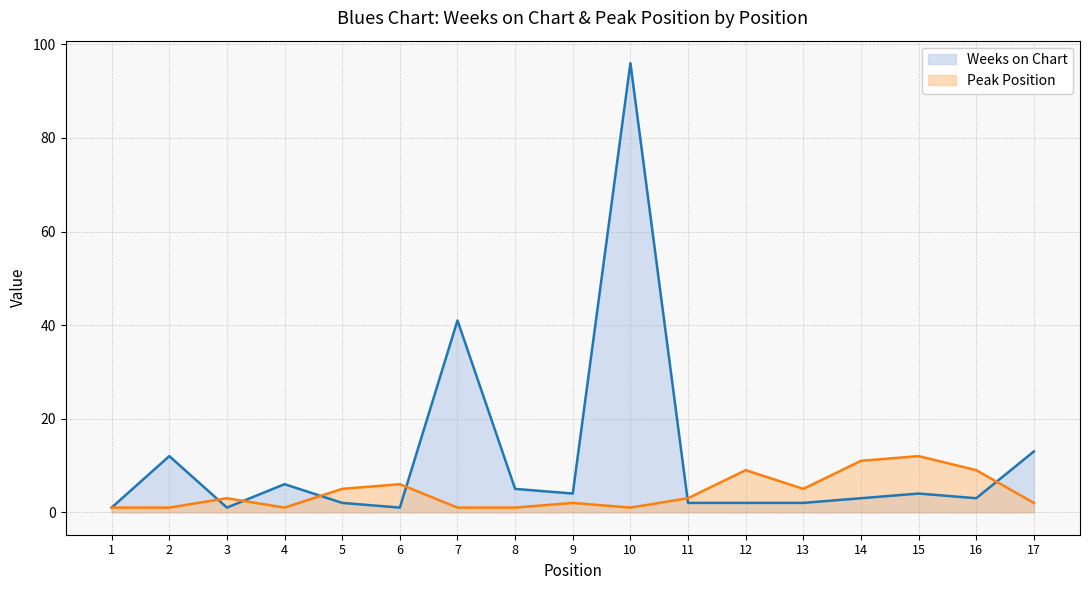

What is the minimum value for Peak Position?

1